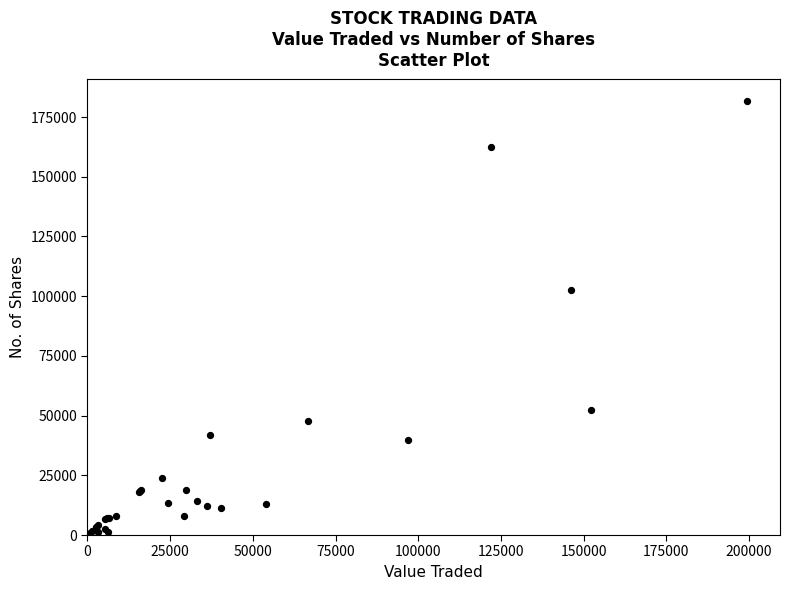

What Y value in the scatter plot is closest to 90824?

102571